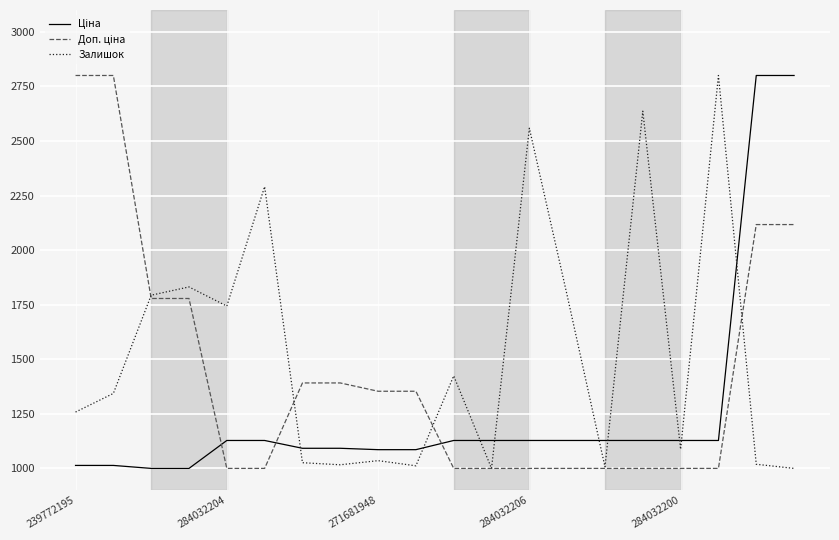

Which series has the largest total across all categories?

Залишок